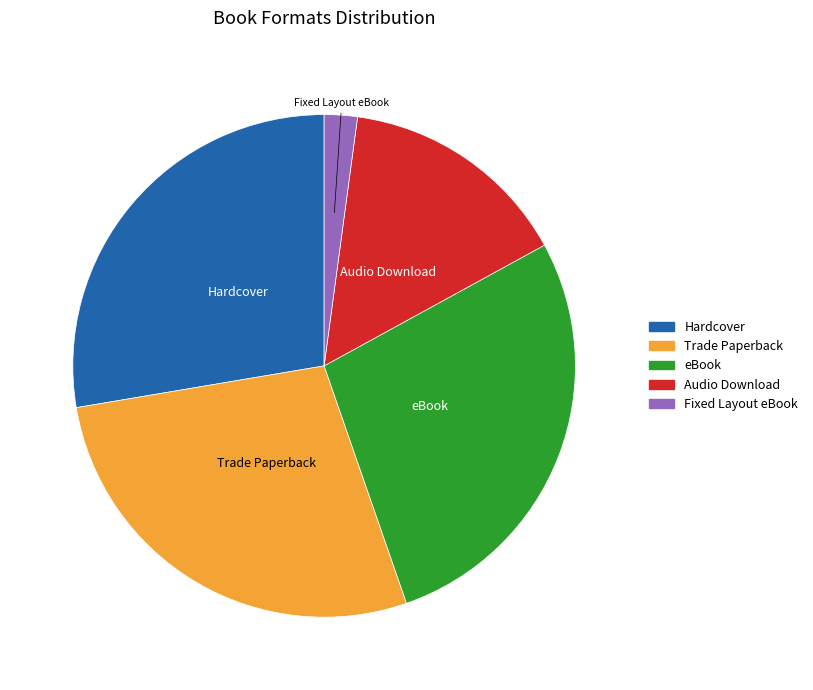

Which category has the smallest portion of the pie?

Fixed Layout eBook